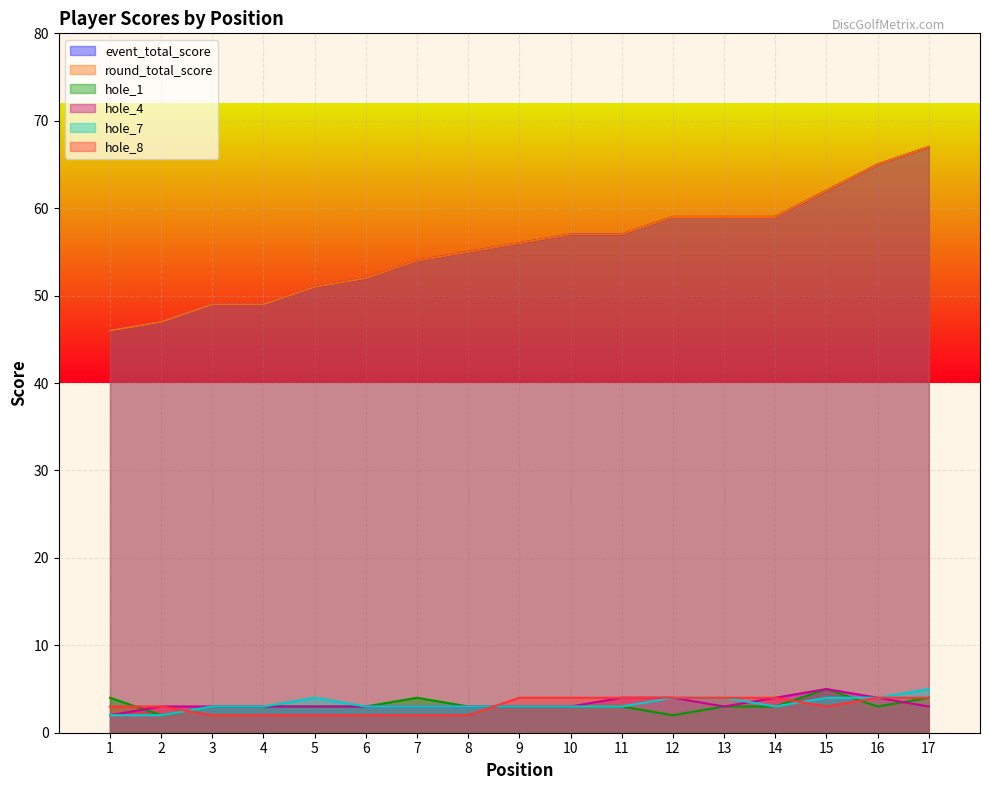

At which category is the sum across all series the highest?

17